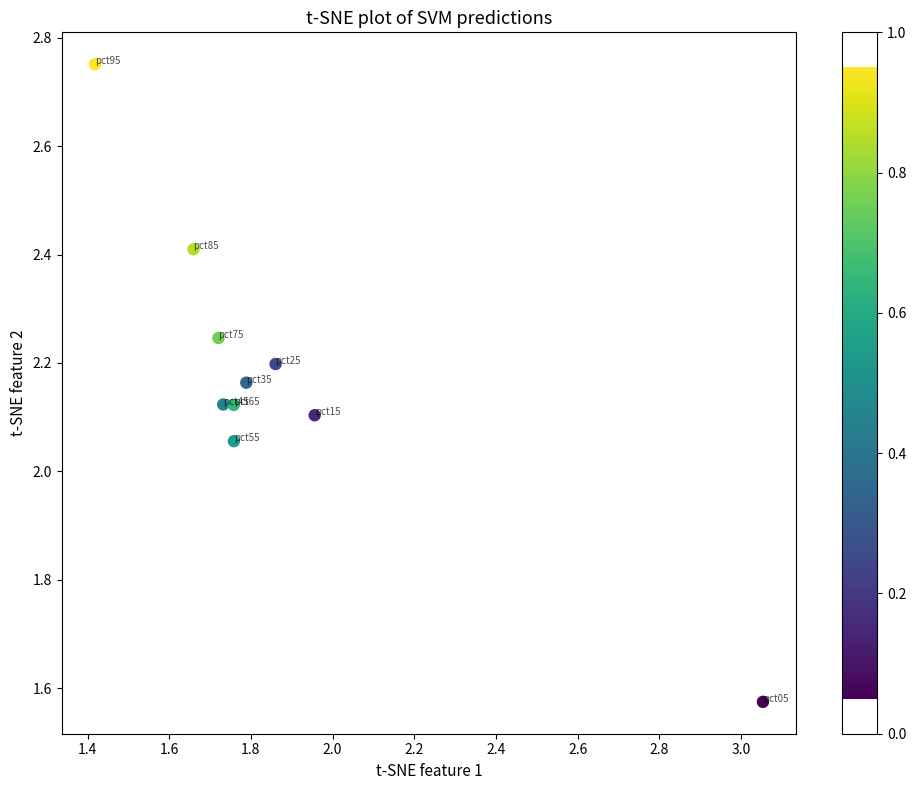

What is the average X value?

1.9